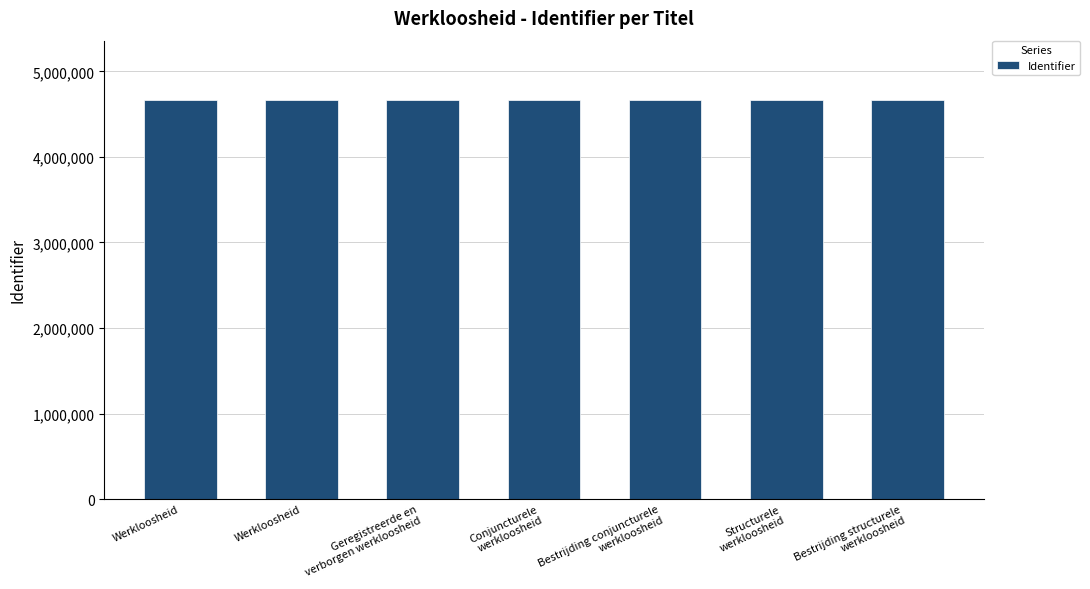

At which label does the data first exceed 4659590?

Bestrijding conjuncturele
werkloosheid